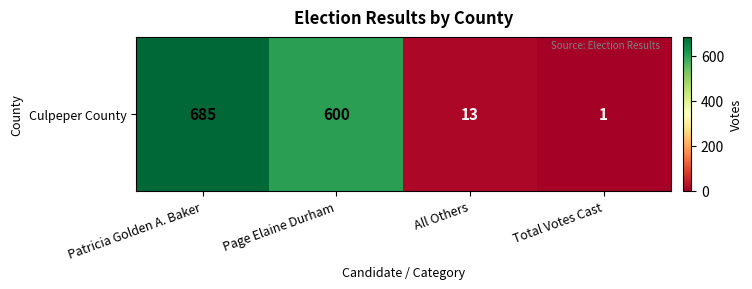

What is the greatest value displayed?

685